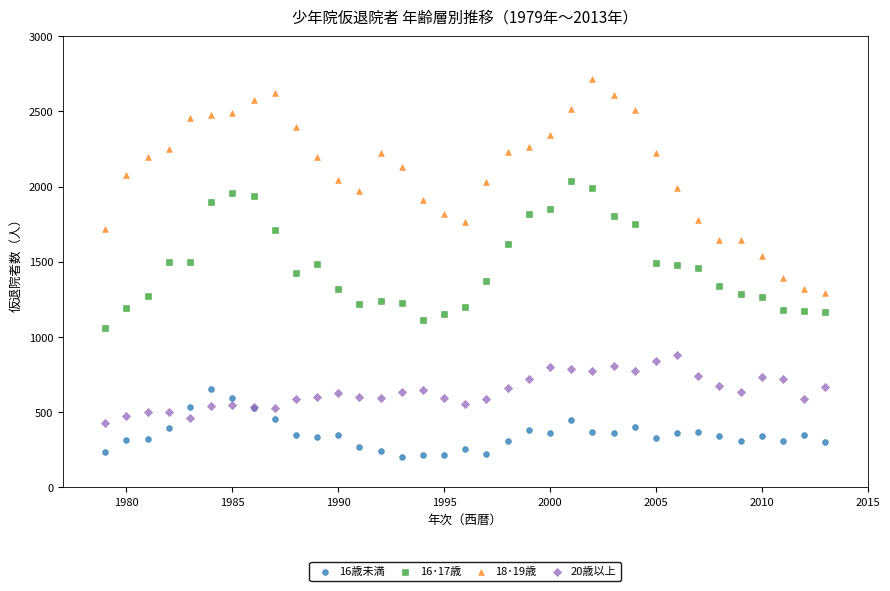

Which series has the largest Y range (max minus min)?

18･19歳